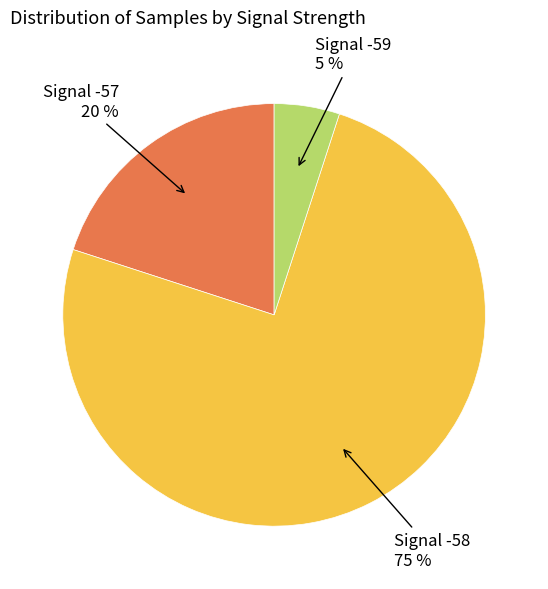

To the nearest percent, what is the average slice percentage?

33%